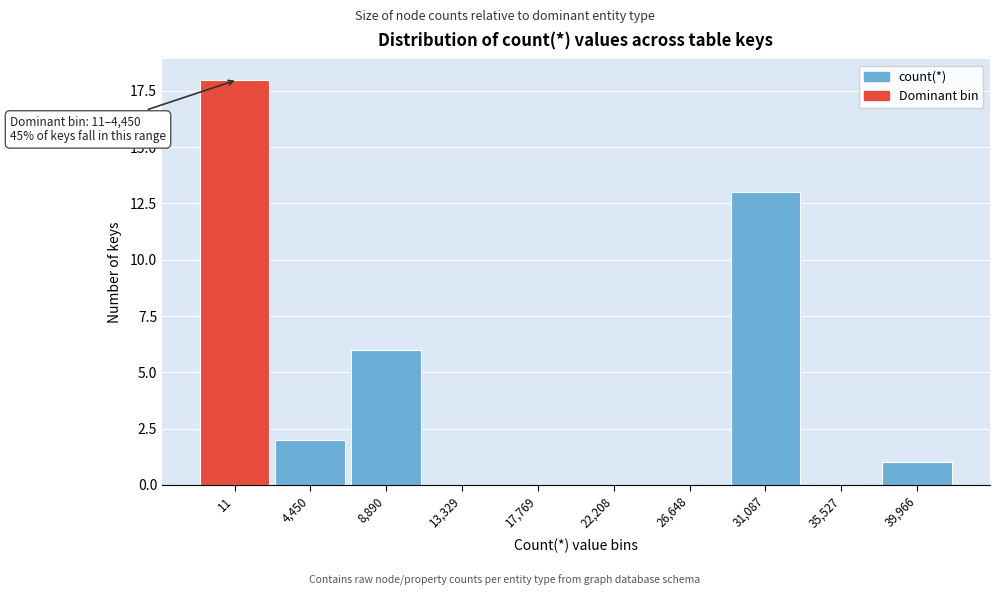

Reading left to right, extract all data points from this chart.

11=18	4,450=2	8,890=6	13,329=0	17,769=0	22,208=0	26,648=0	31,087=13	35,527=0	39,966=1